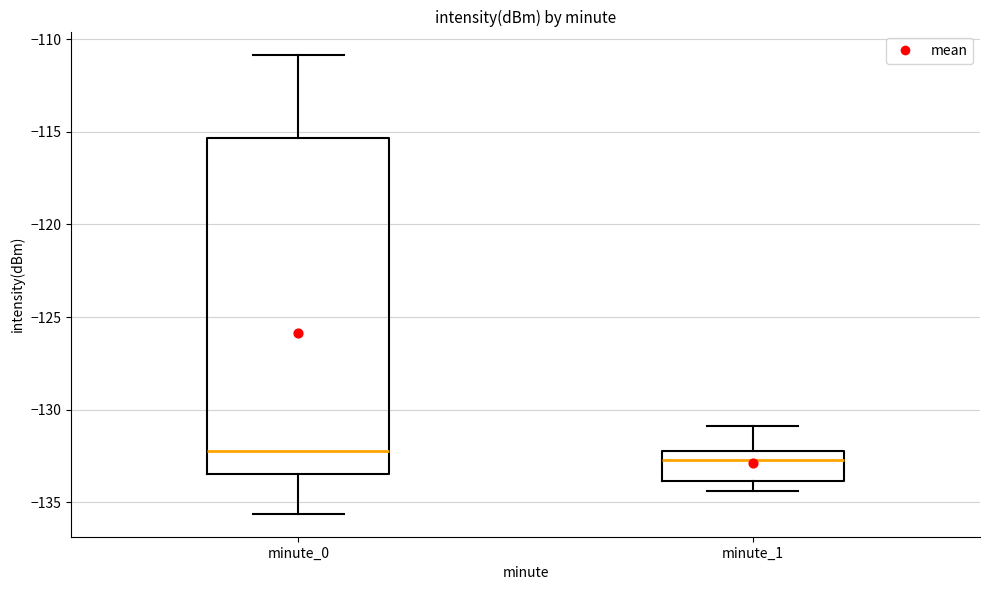

Which box is the tallest, from its lower edge to its upper edge?

minute_0